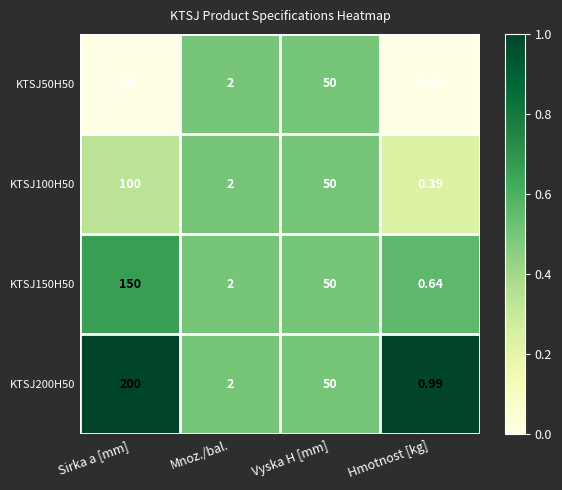

Is the value of KTSJ150H50 at Sirka a [mm] greater than the value of KTSJ100H50 at Vyska H [mm]?

Yes